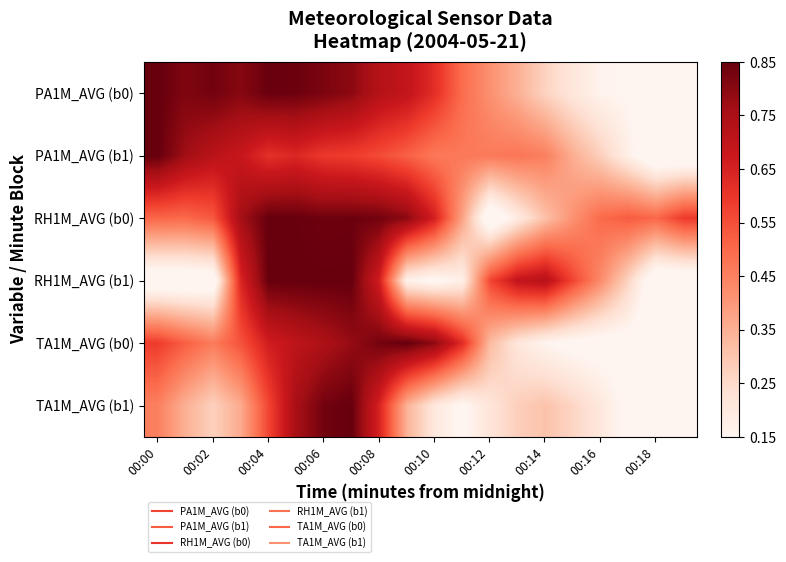

Reading right to left, list all the values displayed in this chart.

PA1M_AVG (b0): 0.0	0.1	0.1	0.1	0.2	0.3	0.4	0.4	0.5	0.7	0.8	0.8	0.9	1.0	1.0	1.0	0.9	1.0	1.0	1.0
PA1M_AVG (b1): 0.0	0.0	0.1	0.3	0.4	0.5	0.5	0.5	0.5	0.5	0.6	0.6	0.7	0.7	0.7	0.7	0.8	0.8	0.9	1.0
RH1M_AVG (b0): 0.7	0.6	0.6	0.5	0.4	0.3	0.2	0.0	0.4	0.7	0.9	1.0	1.0	1.0	1.0	1.0	0.9	0.6	0.5	0.6
RH1M_AVG (b1): 0.0	0.0	0.2	0.5	0.6	0.8	0.8	0.6	0.1	0.1	0.1	0.8	1.0	1.0	1.0	1.0	0.7	0.0	0.0	0.0
TA1M_AVG (b0): 0.0	0.0	0.1	0.1	0.1	0.1	0.2	0.3	0.7	0.9	1.0	1.0	0.9	0.9	0.8	0.8	0.6	0.5	0.6	0.7
TA1M_AVG (b1): 0.0	0.0	0.1	0.2	0.2	0.3	0.3	0.2	0.1	0.2	0.3	0.7	1.0	1.0	0.9	0.6	0.4	0.3	0.4	0.5